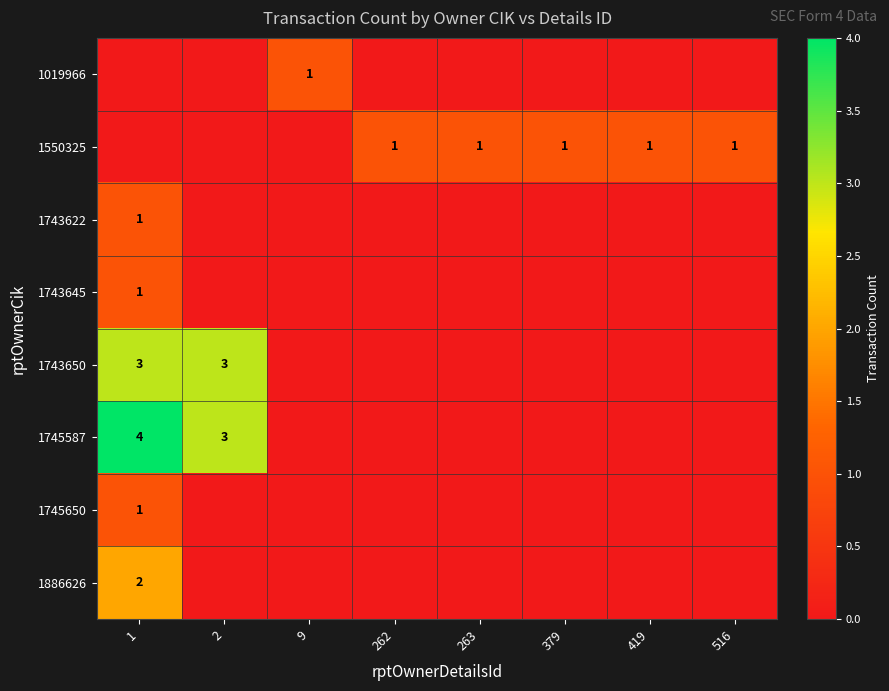

The value of 1886626 at 1 is 2. True or false?

True